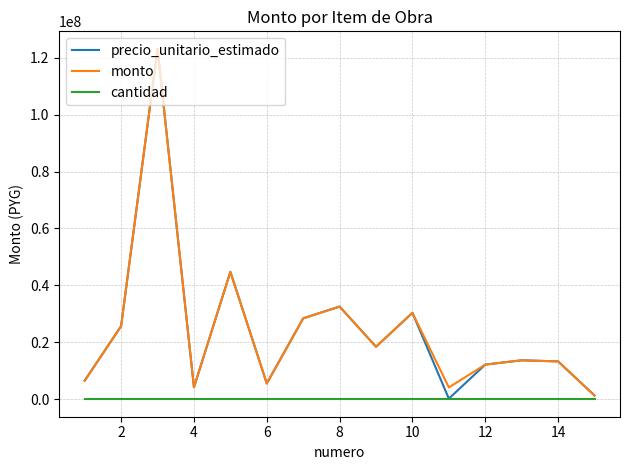

What is the highest value of the precio_unitario_estimado series?

123128208.0